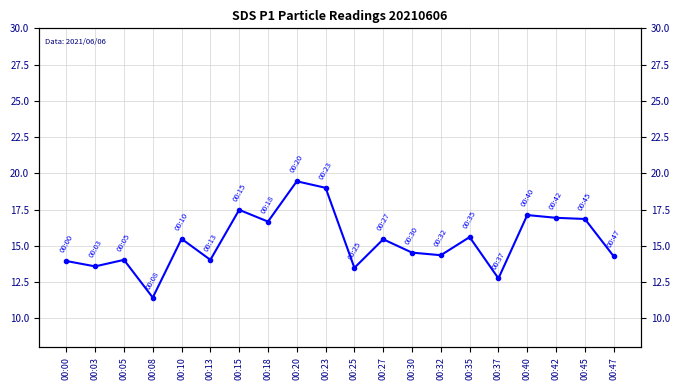

Does the chart have visible grid lines?

Yes